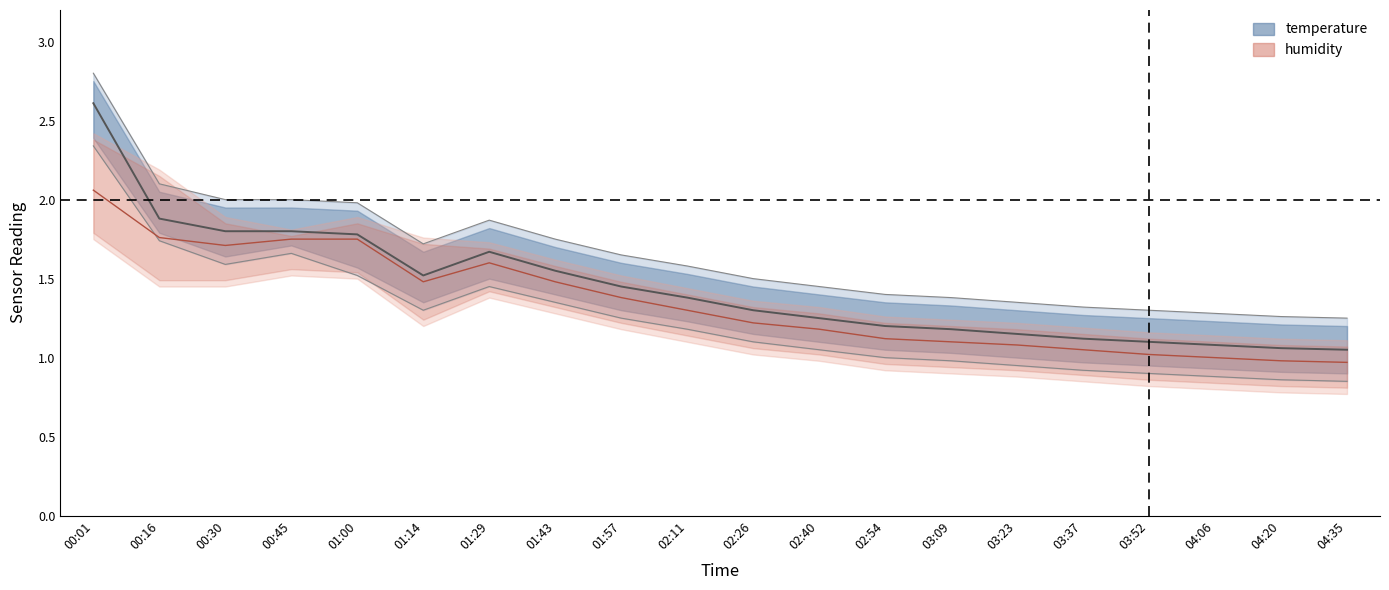

Between 00:45 and 01:57, which series saw the biggest shift?

temp_lower